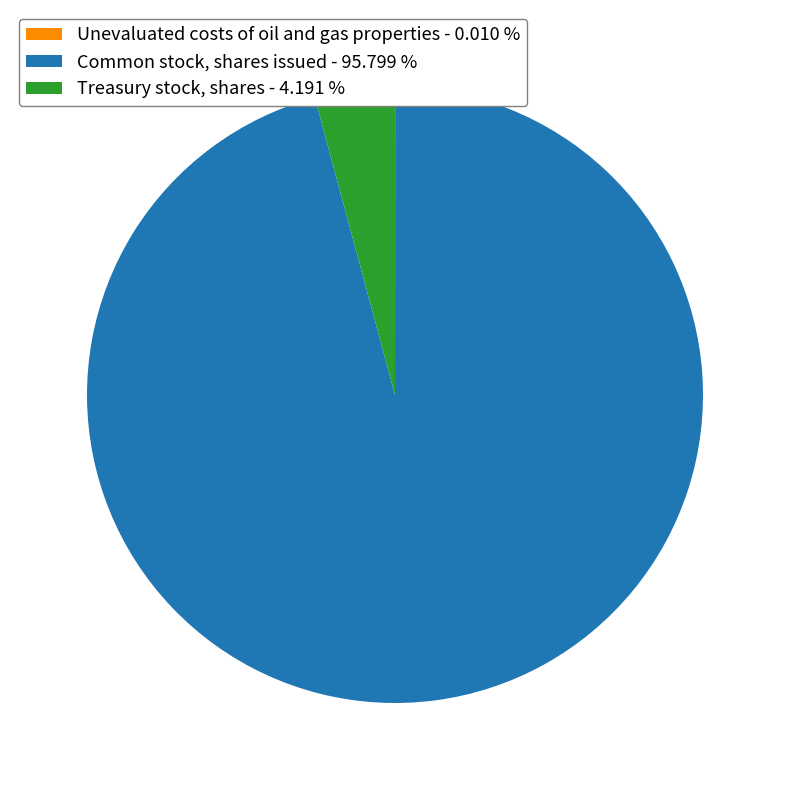

Between Common stock, shares issued - 95.799 % and Treasury stock, shares - 4.191 %, which is larger?

Common stock, shares issued - 95.799 %